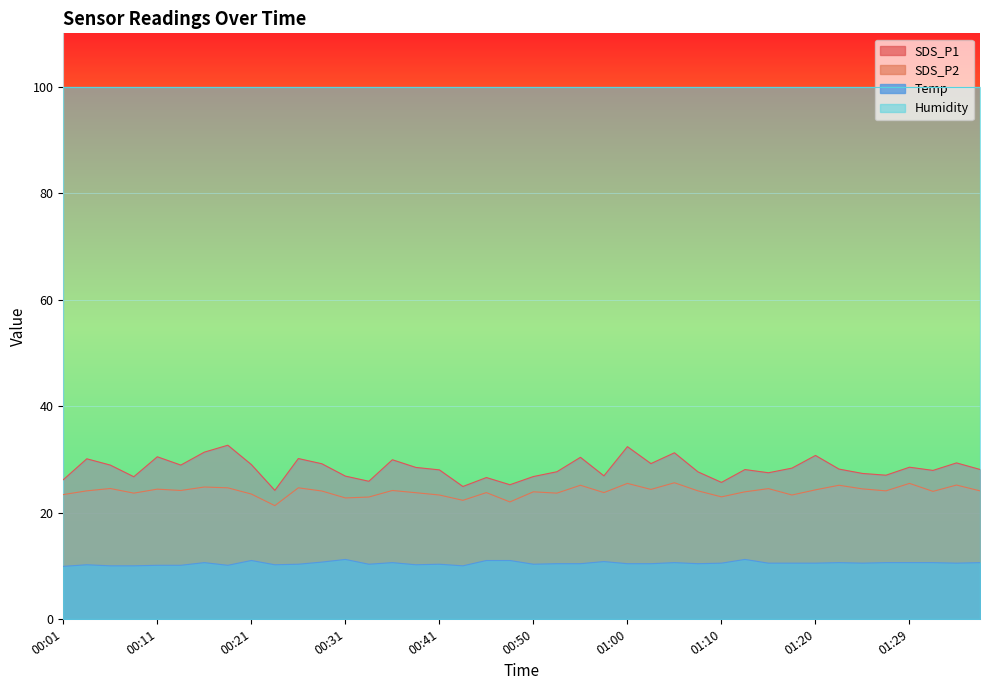

True or false: SDS_P2 and Temp cross at least once.

False